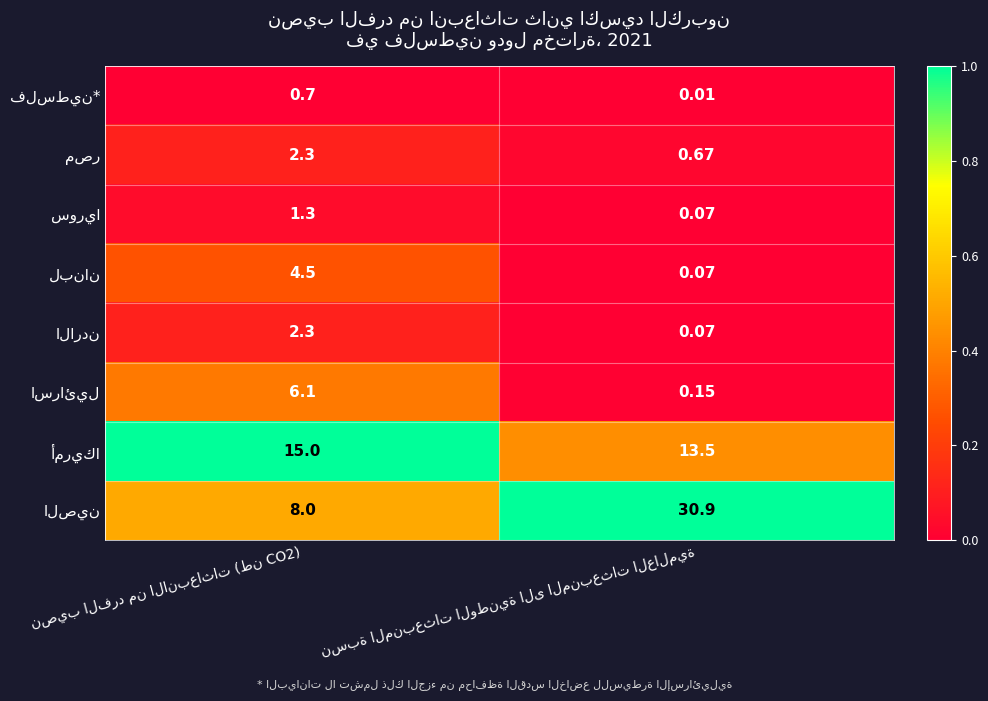

What is the greatest value displayed?

30.9